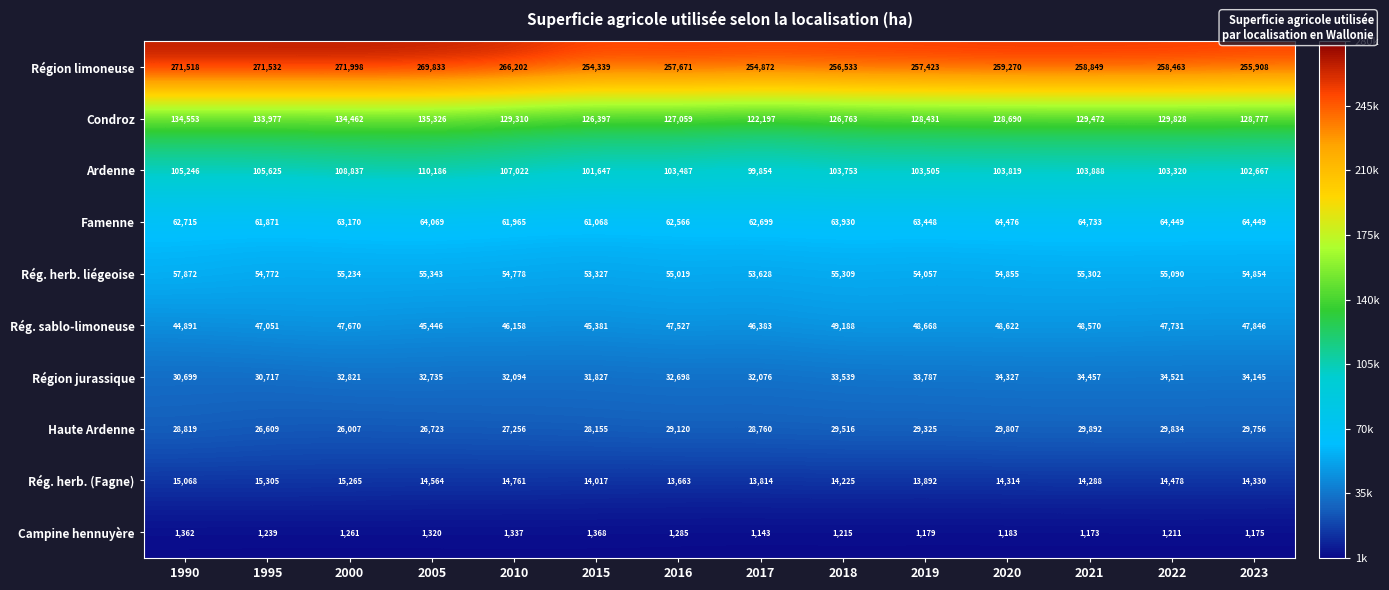

The Rég. sablo-limoneuse series shows 45446 at 2005. True or false?

True